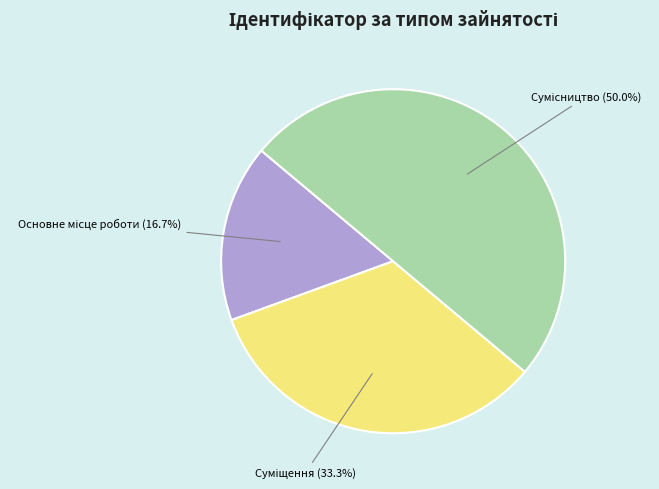

What is the largest slice in the pie chart?

Сумісництво